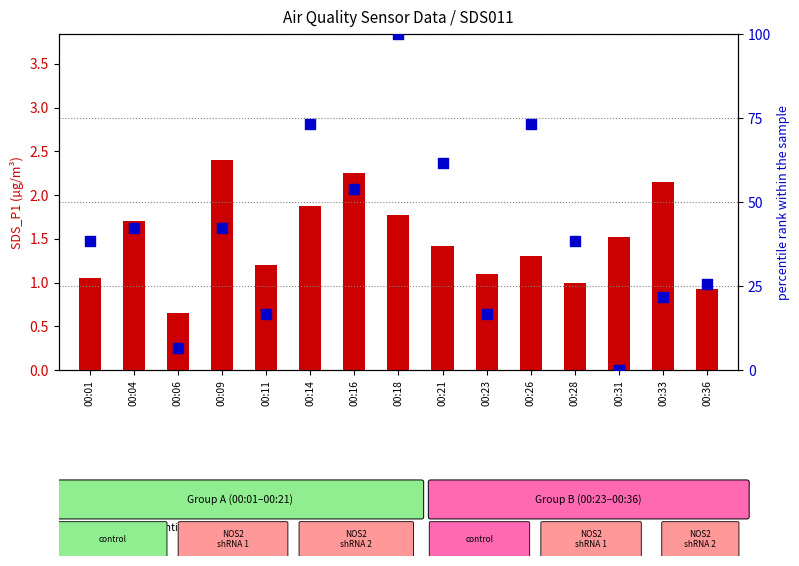

Which series reaches the minimum Y coordinate?

SDS_P2 percentile rank